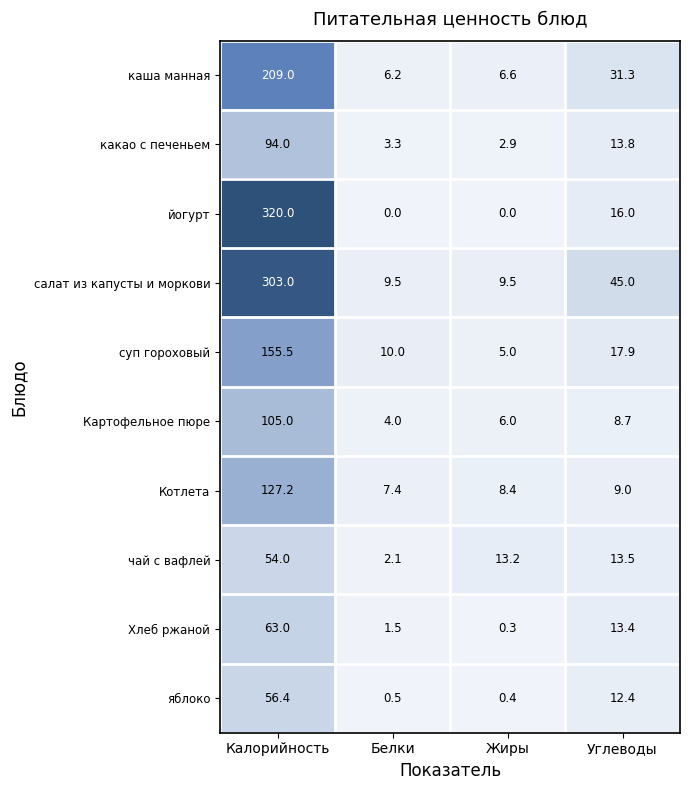

What is the total value across all series at Белки?

44.5